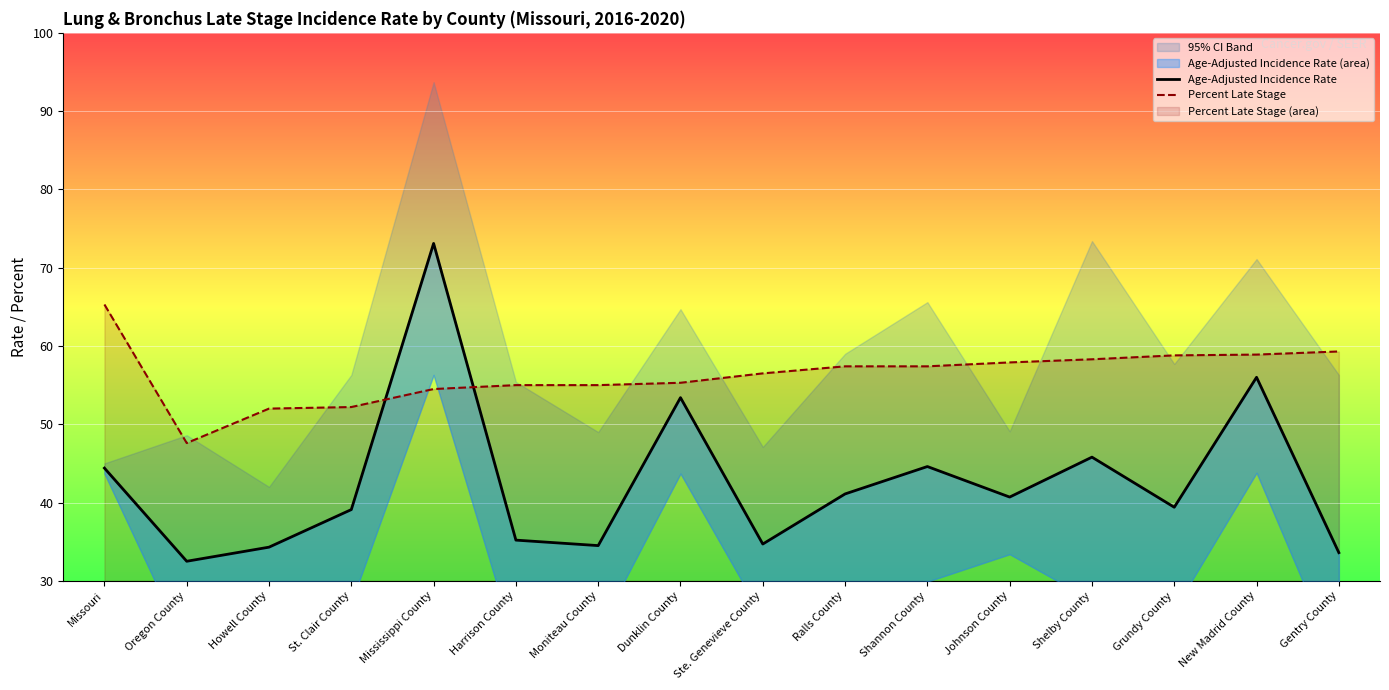

List the series in order of their overall mean, lowest first.

Age-Adjusted Incidence Rate, Percent Late Stage